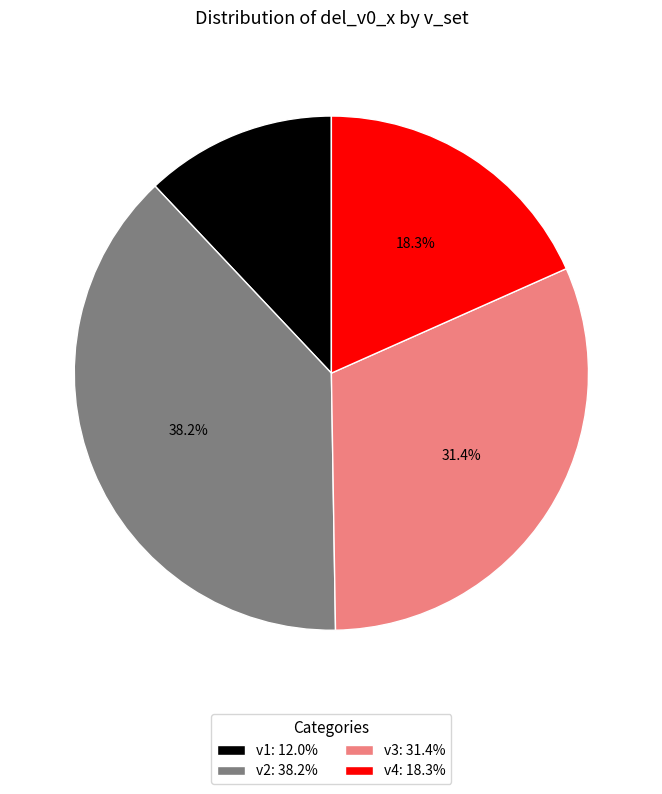

How many slices are in this pie chart?

4